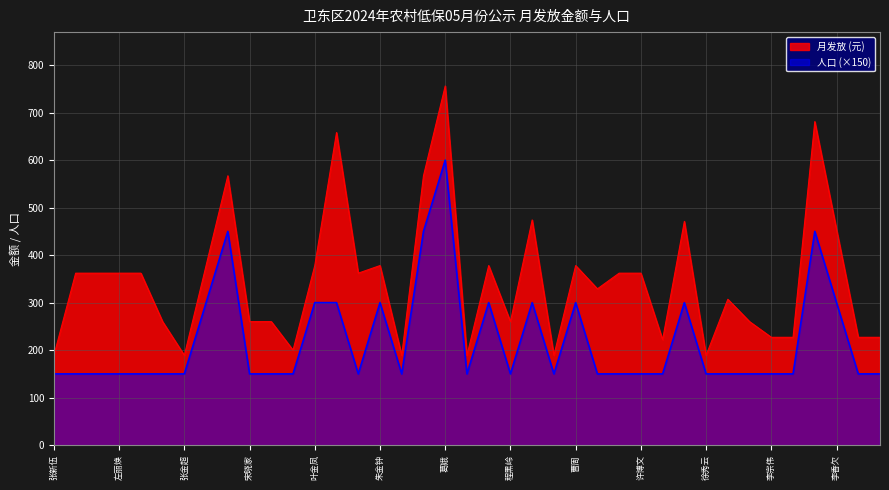

Between 左丽焕 and 程黑岭, which series saw the biggest shift?

月发放 (元)